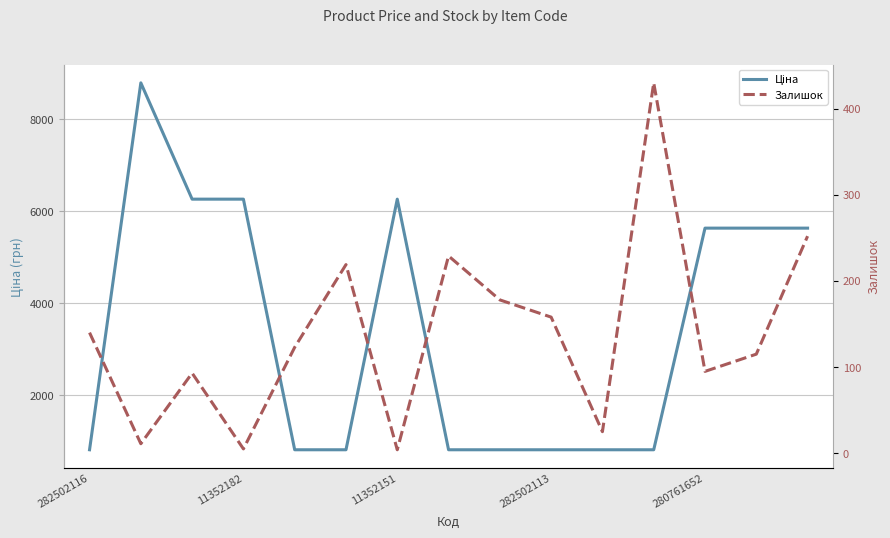

What is the maximum value shown in the chart?

8797.6